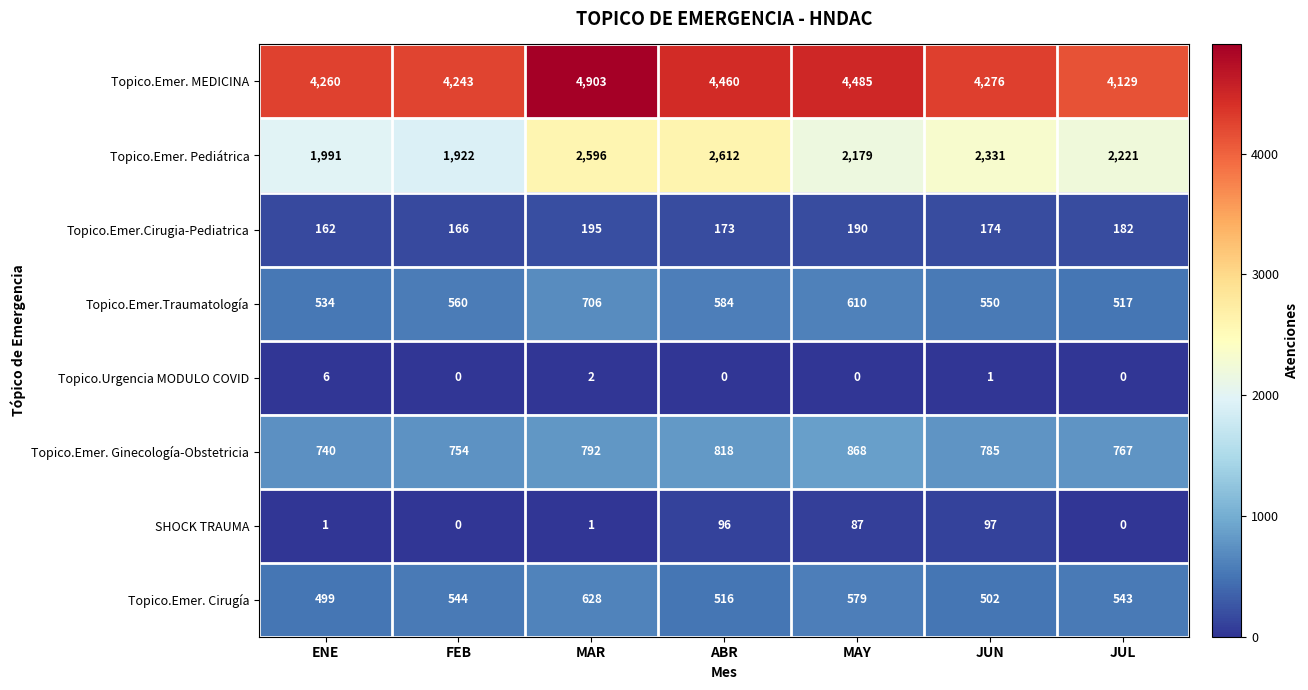

Which series has the largest total across all categories?

Topico.Emer. MEDICINA